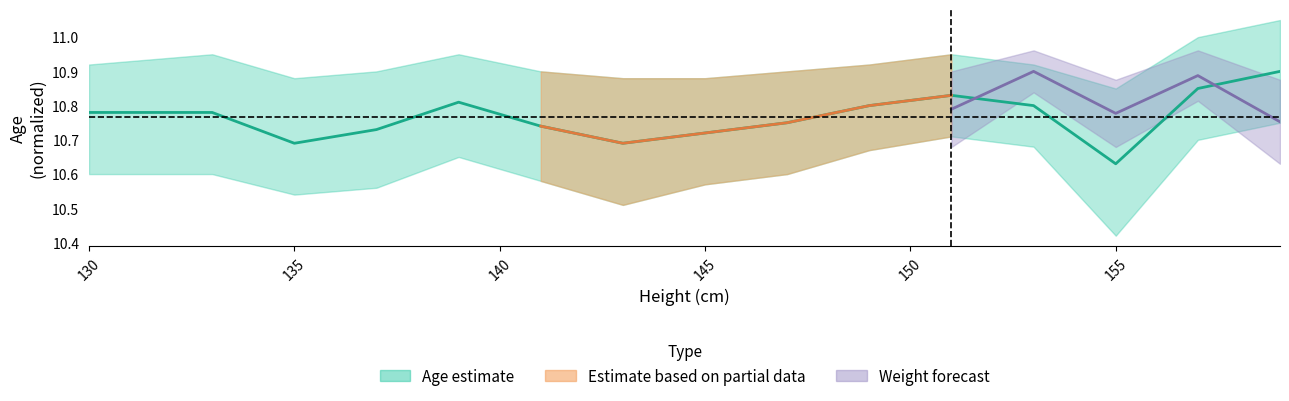

What position from the left is 130?

1